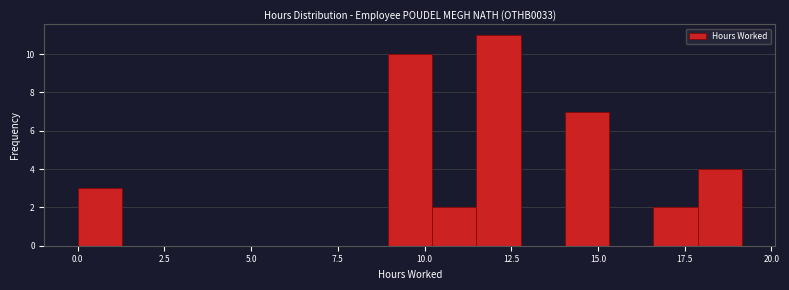

Read against the x-axis, roughly where is the centre of the tallest bar?

12.0